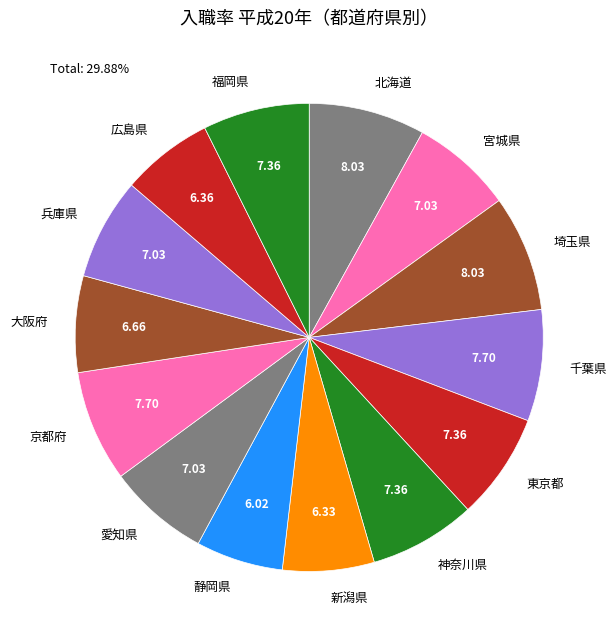

Does 東京都 account for over 50% of the chart?

No